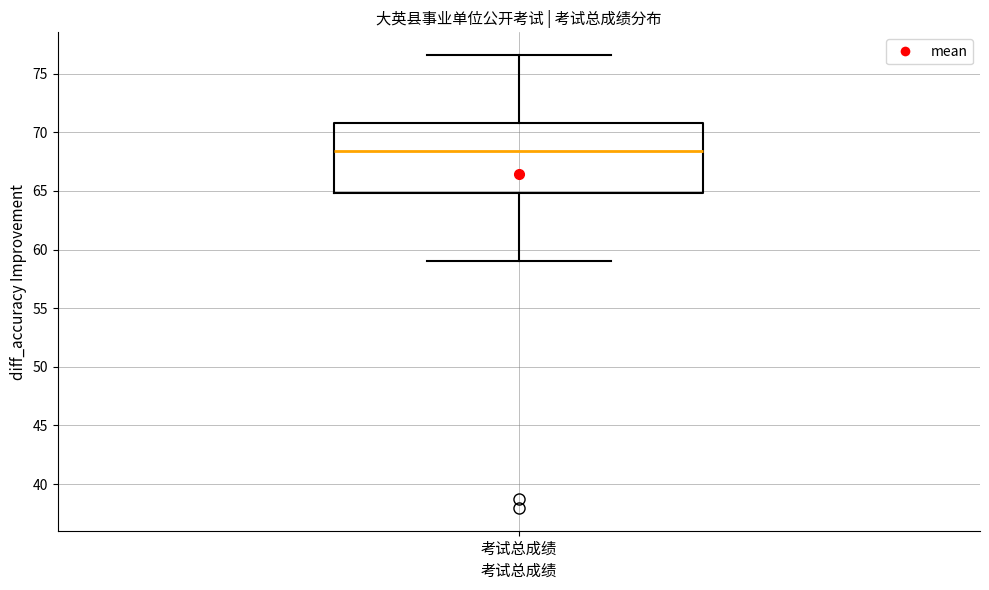

Where is the lower edge of the box for 考试总成绩 on the y-axis? The values are not printed on the chart, so give them approximately, as read against the axis.

65.0